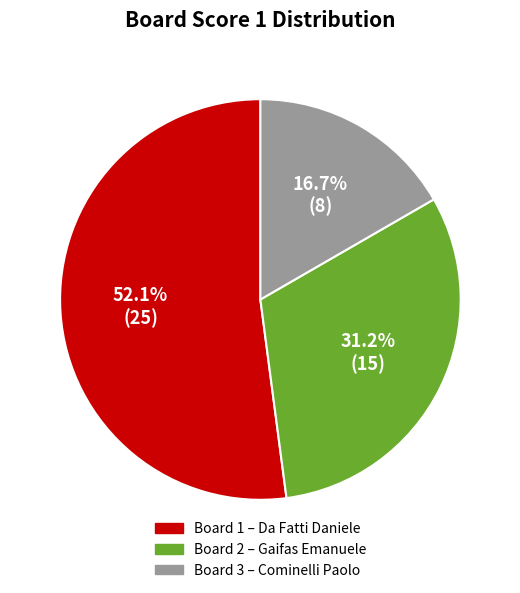

Is there a majority slice in this chart?

Yes